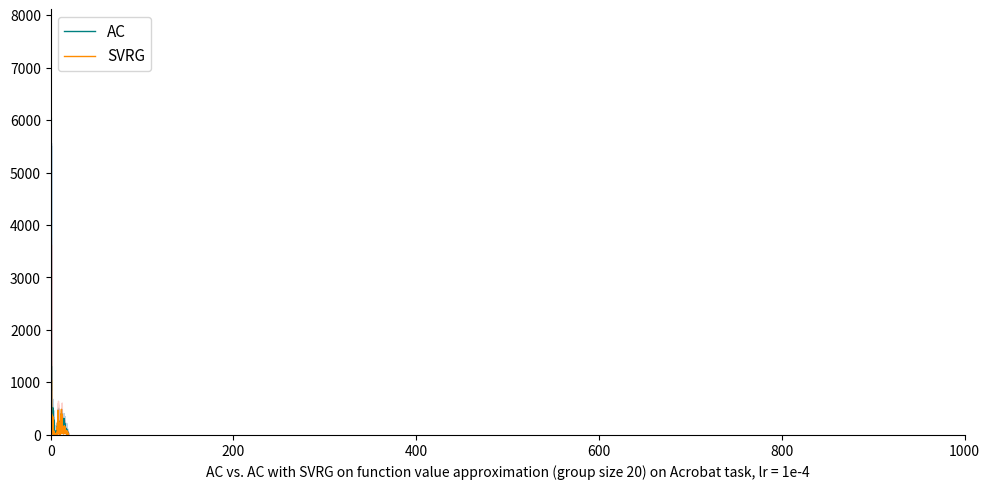

Does the chart display data point markers on the line(s)?

No